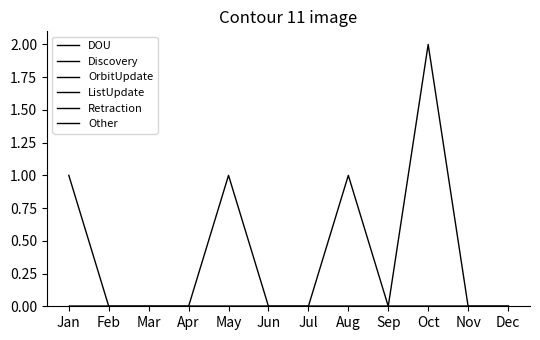

Is this an area chart (filled region under the line)?

No